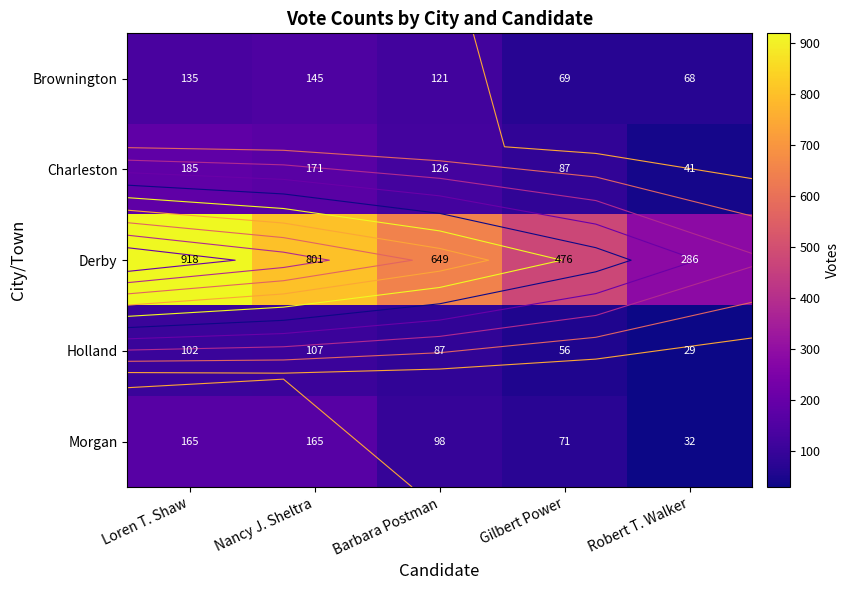

Which has a higher value, Loren T. Shaw or Gilbert Power?

Loren T. Shaw